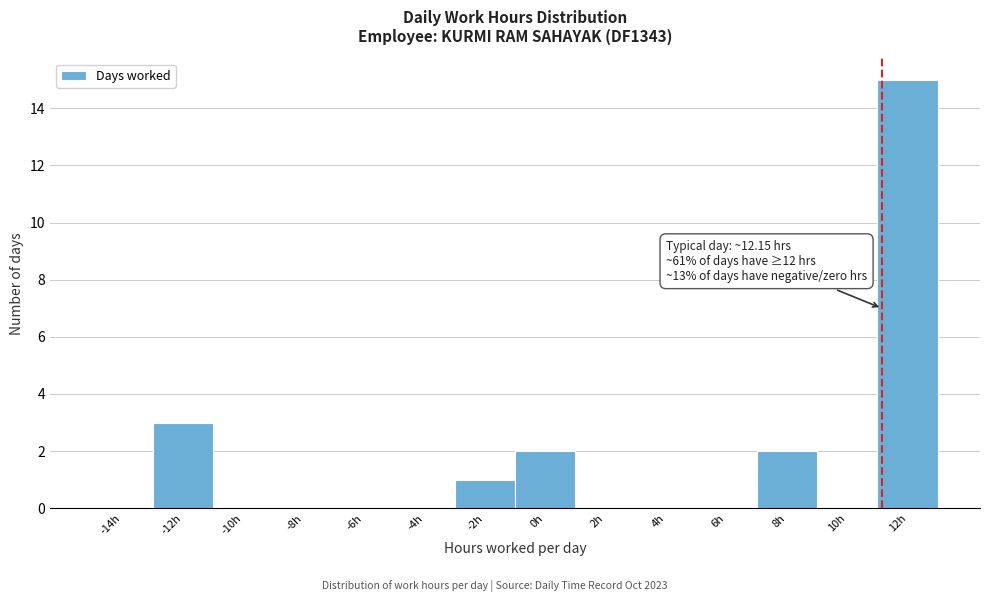

Reading left to right, what are all the values shown in this chart?

-14h=0	-12h=3	-10h=0	-8h=0	-6h=0	-4h=0	-2h=1	0h=2	2h=0	4h=0	6h=0	8h=2	10h=0	12h=15